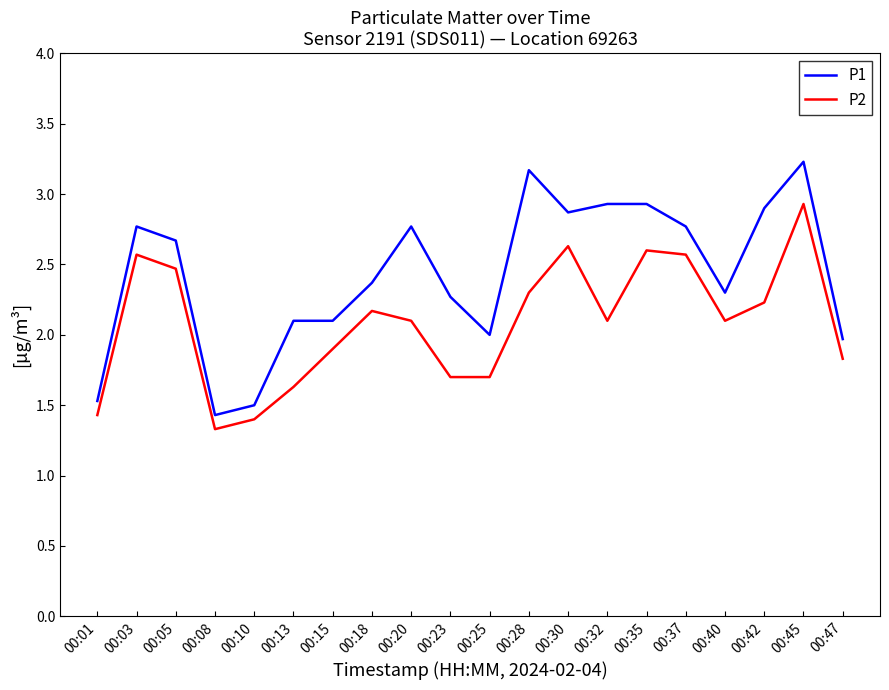

Does the chart display data point markers on the line(s)?

No